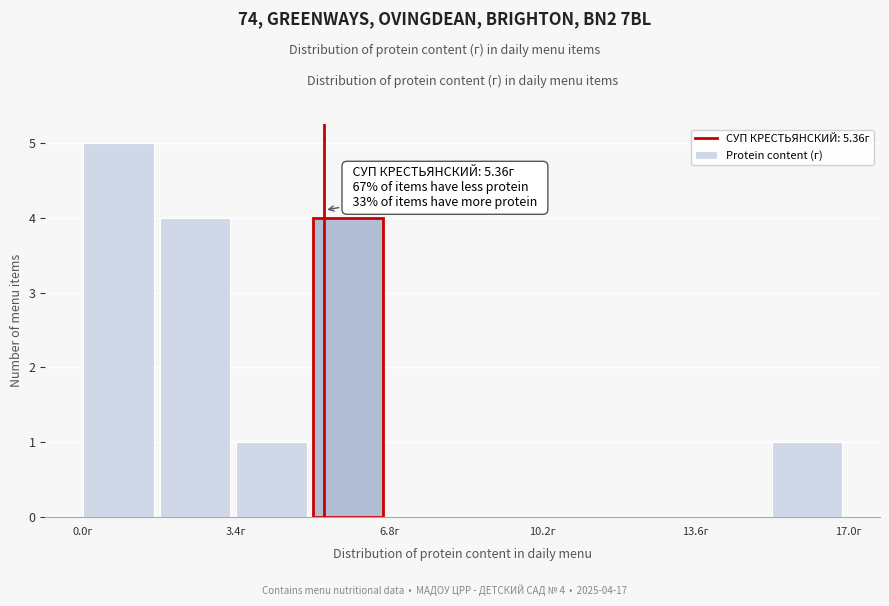

Read against the x-axis, roughly where is the centre of the tallest bar?

1.0